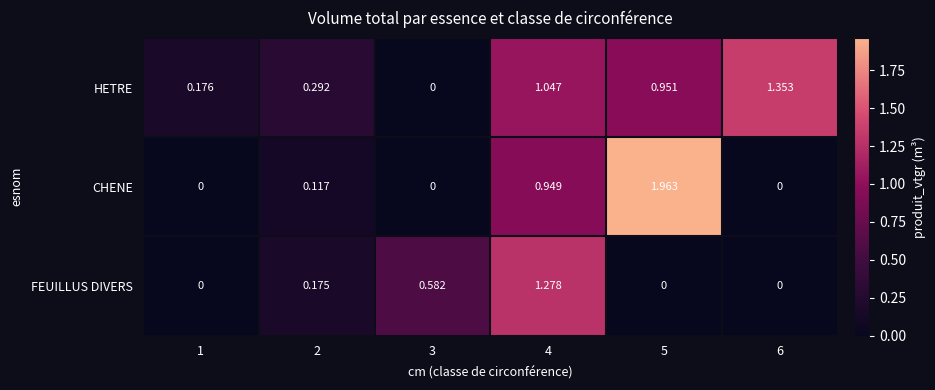

Which series has the largest total across all categories?

HETRE